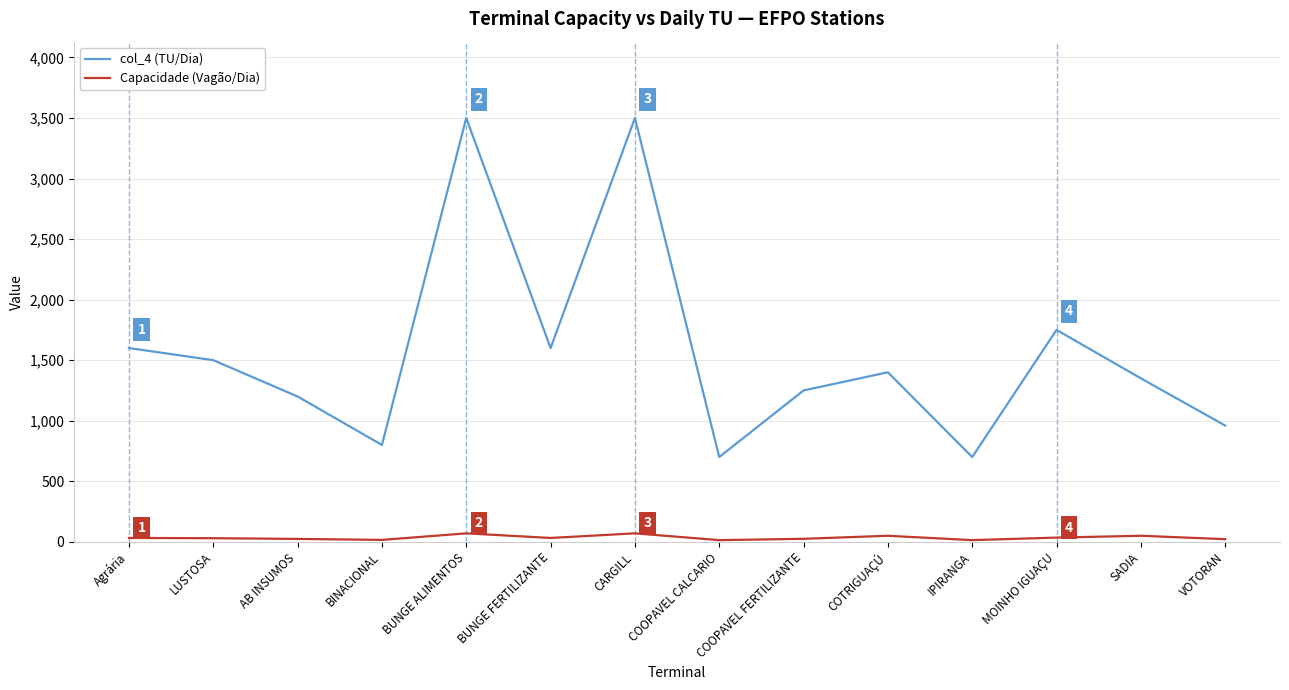

Which series has the widest spread of values?

col_4 (TU/Dia)